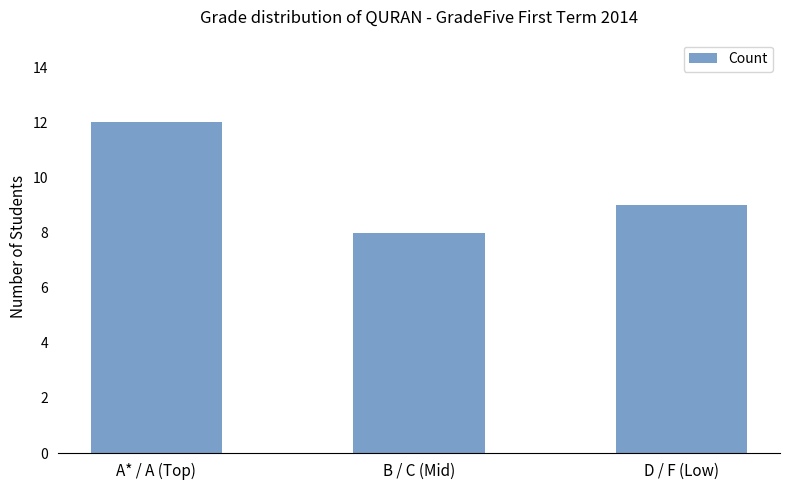

At which category does the chart reach its minimum across all series?

B / C (Mid)